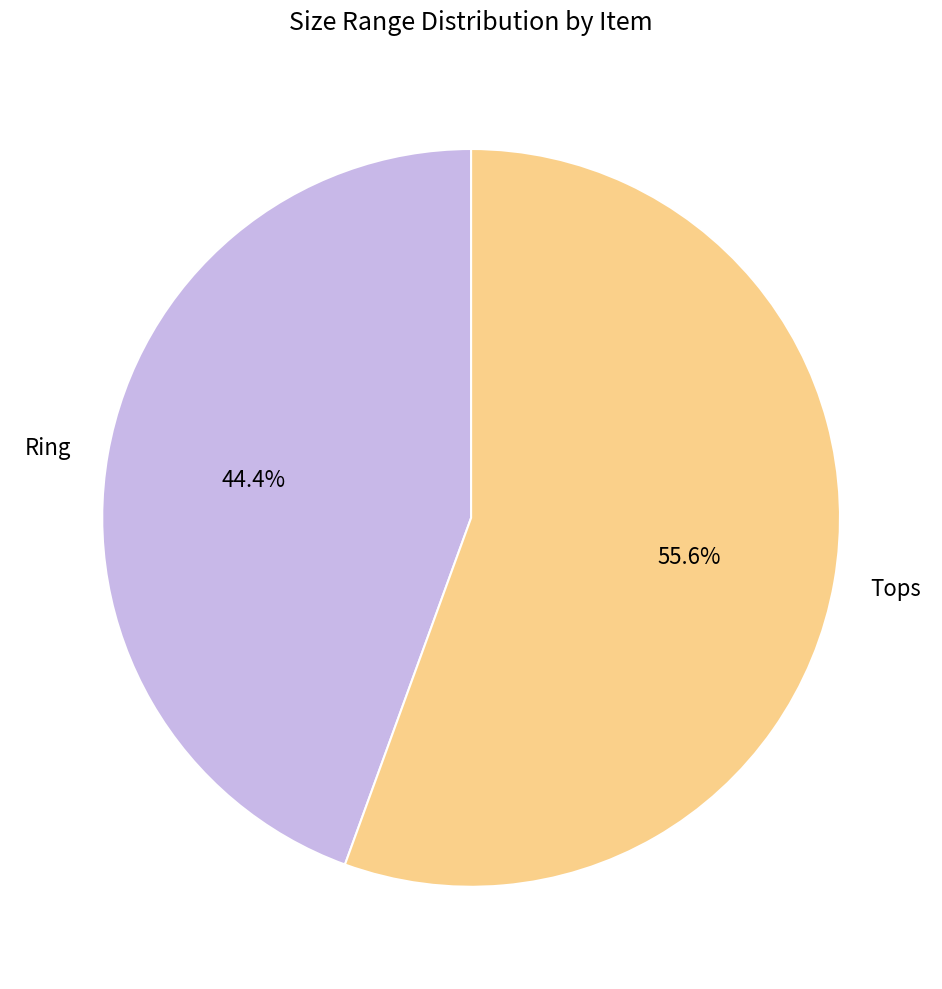

How many segments does this pie chart have?

2